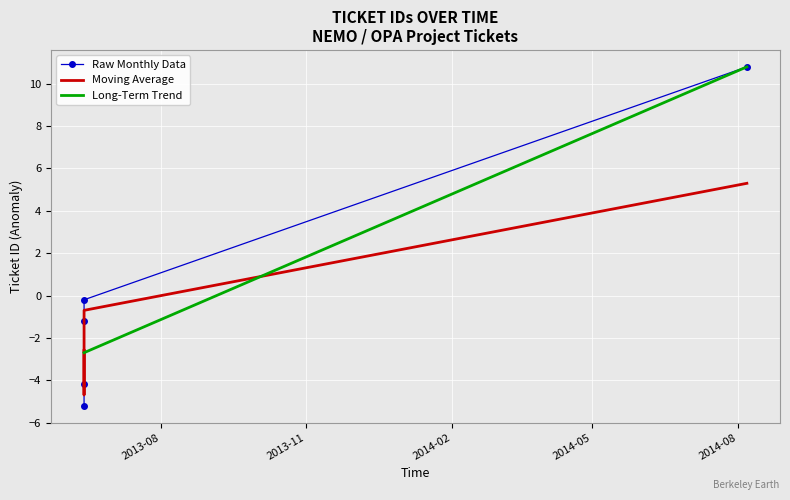

How many intersections are there between Raw Monthly Data and Moving Average?

1